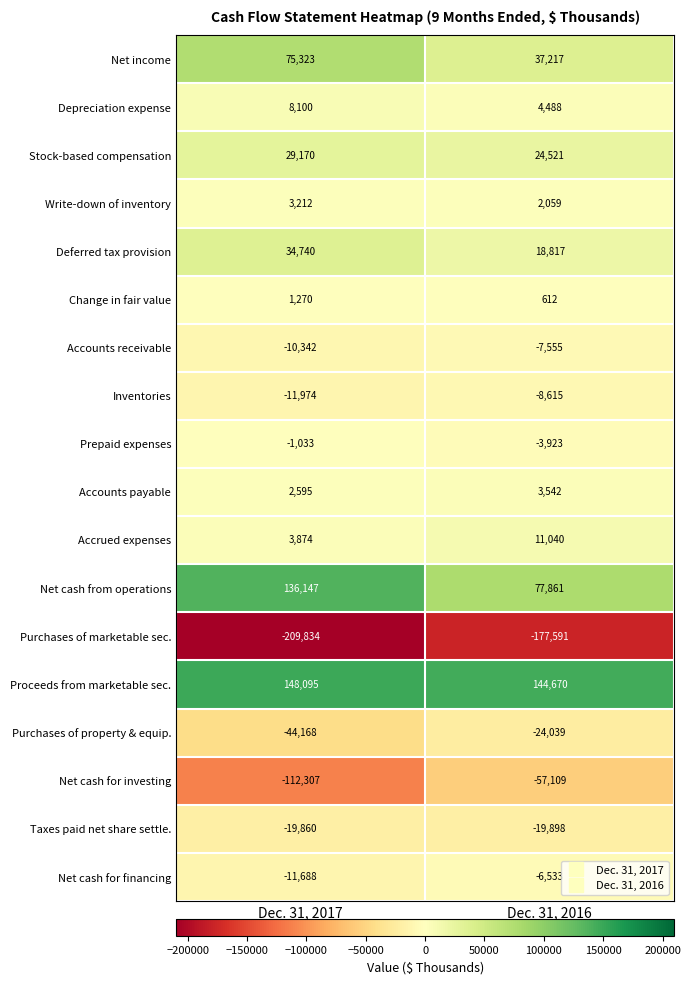

True or false: Purchases of property & equip. has a value of -13372 at Dec. 31, 2016.

False